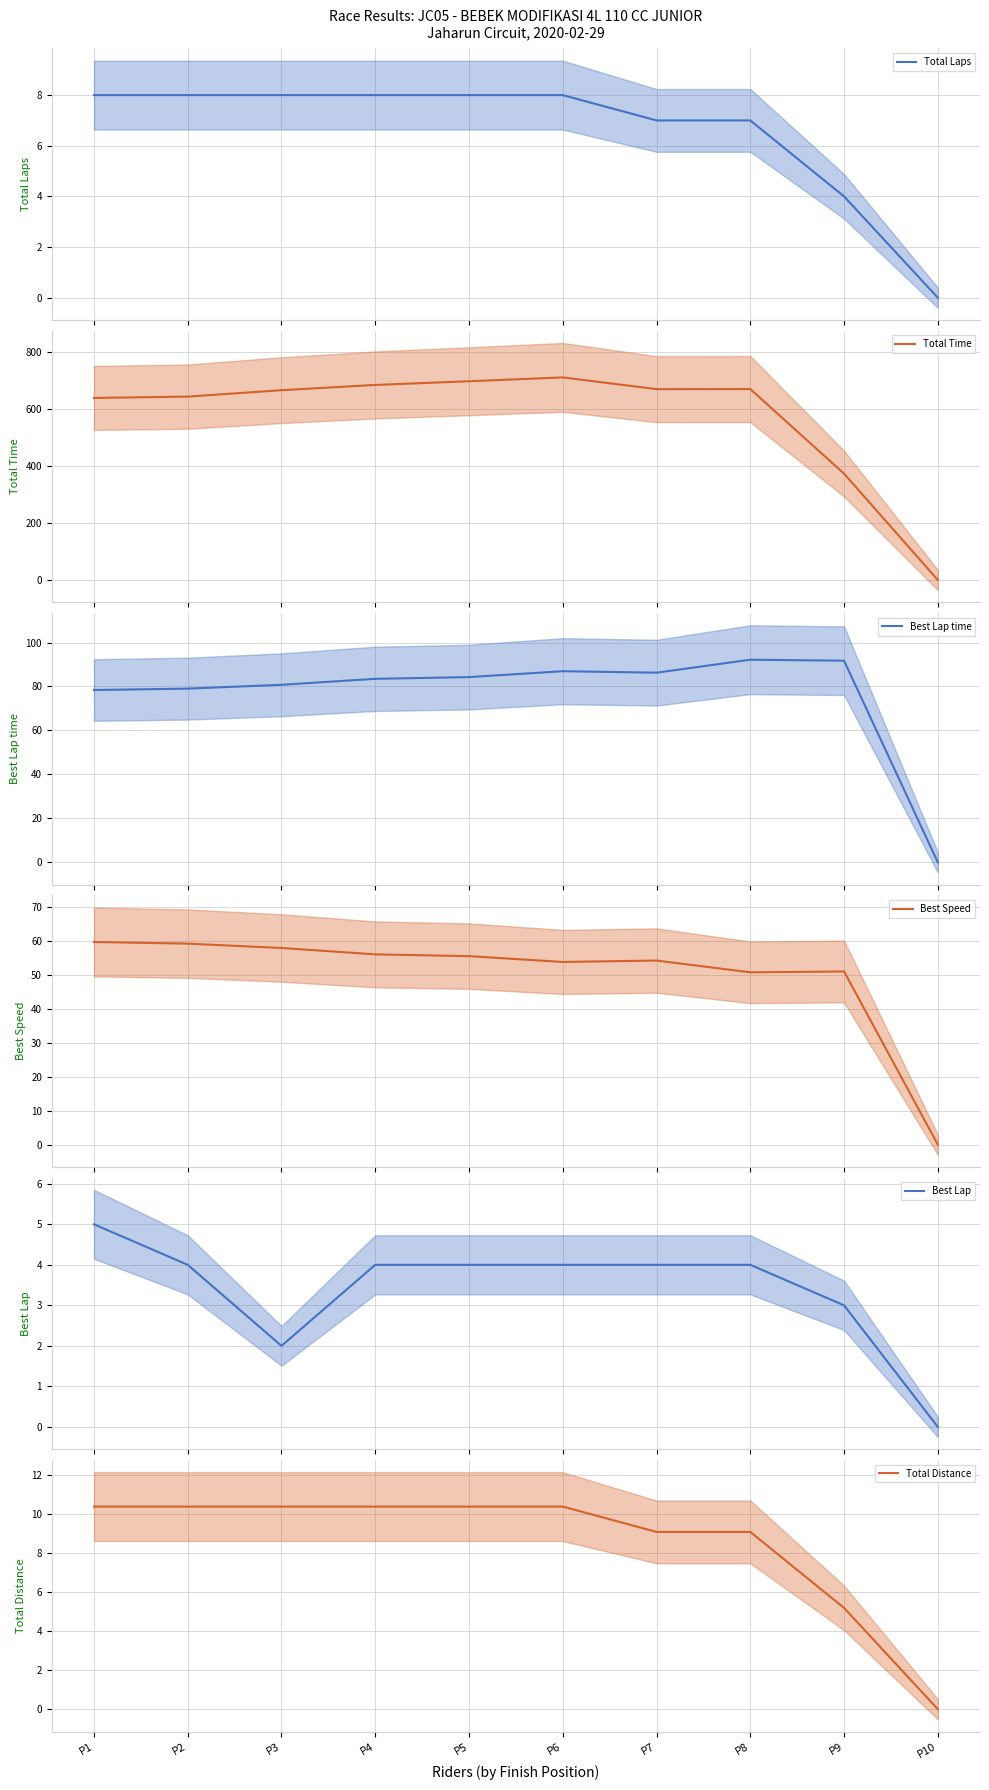

How many positive values does the Best Lap time series have?

9